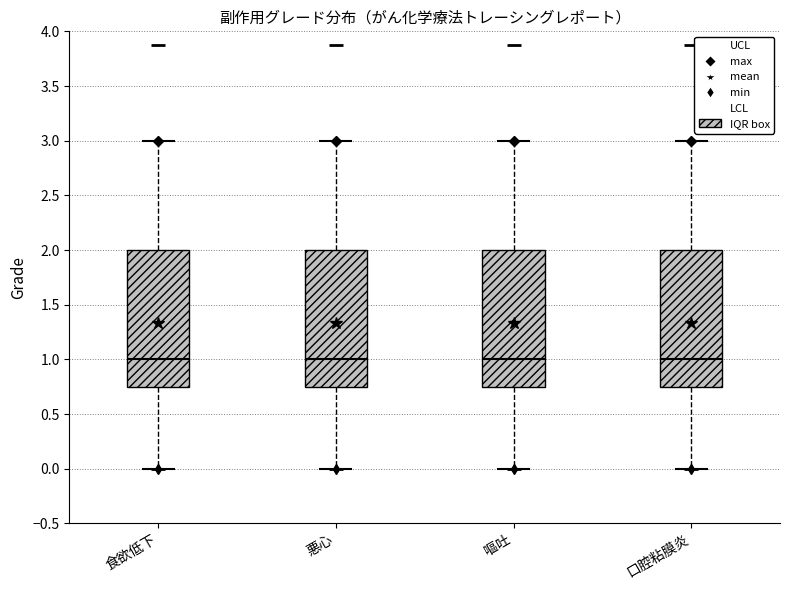

Reading left to right, read every box against the y-axis: the position of its median line, the range the box covers, and the ends of its whiskers. The values are not printed on the chart, so give them approximately, as read against the axis.

食欲低下: median 1.00, box 0.75 to 2.00, whiskers 0.00 to 3.00
悪心: median 1.00, box 0.75 to 2.00, whiskers 0.00 to 3.00
嘔吐: median 1.00, box 0.75 to 2.00, whiskers 0.00 to 3.00
口腔粘膜炎: median 1.00, box 0.75 to 2.00, whiskers 0.00 to 3.00